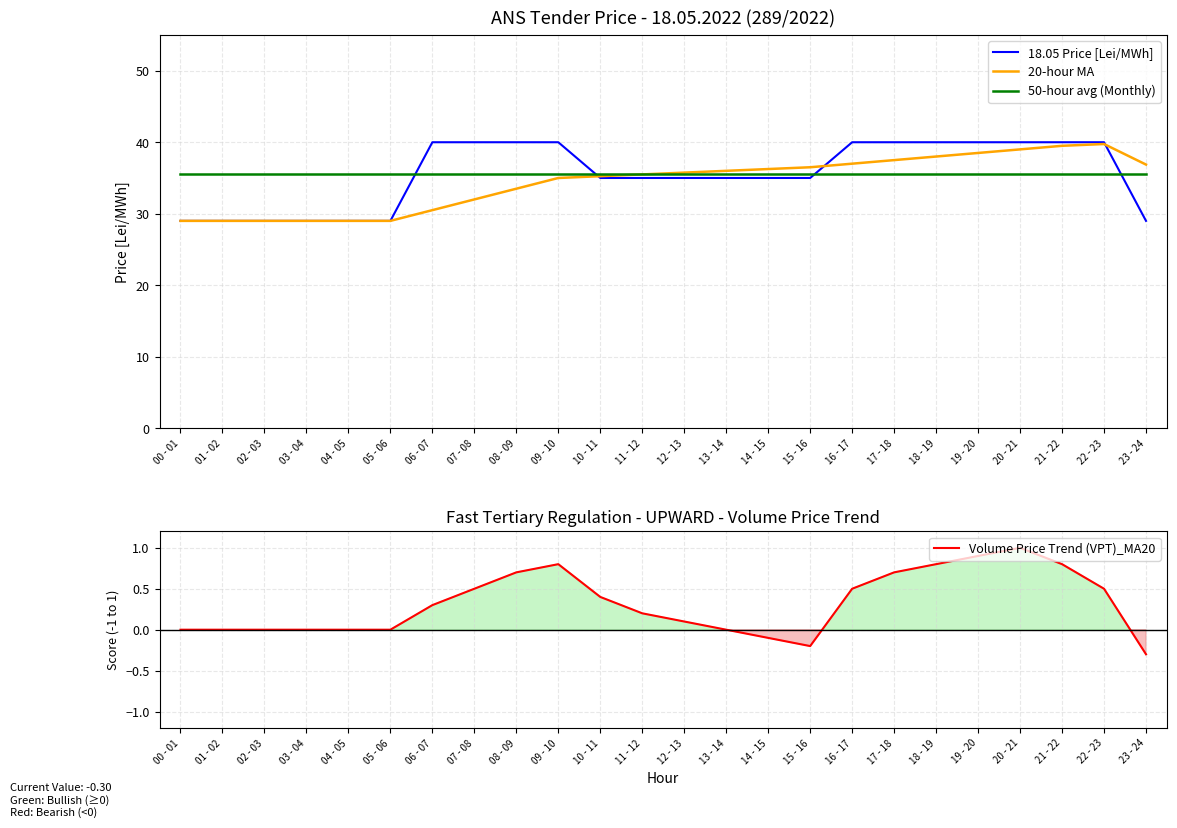

How many lines are shown in the chart?

4